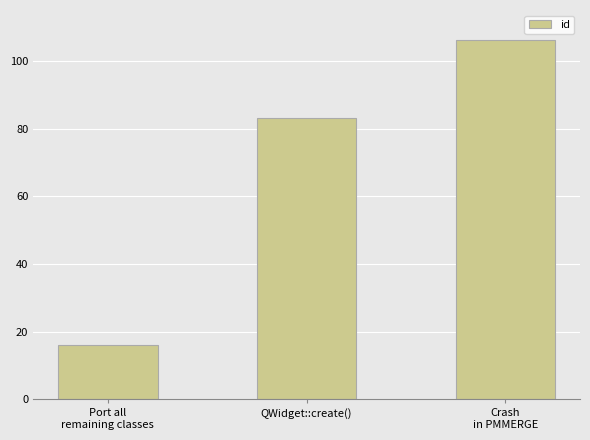

List the labels in order of value, smallest first.

Port all
remaining classes, QWidget::create(), Crash
in PMMERGE